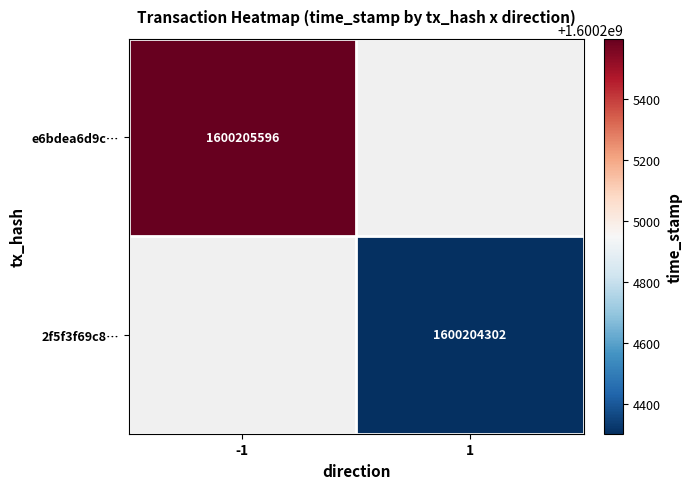

The value of 2f5f3f69c8493abee321e8eb6dae5d4b226a6f7 at direction is 1. True or false?

False